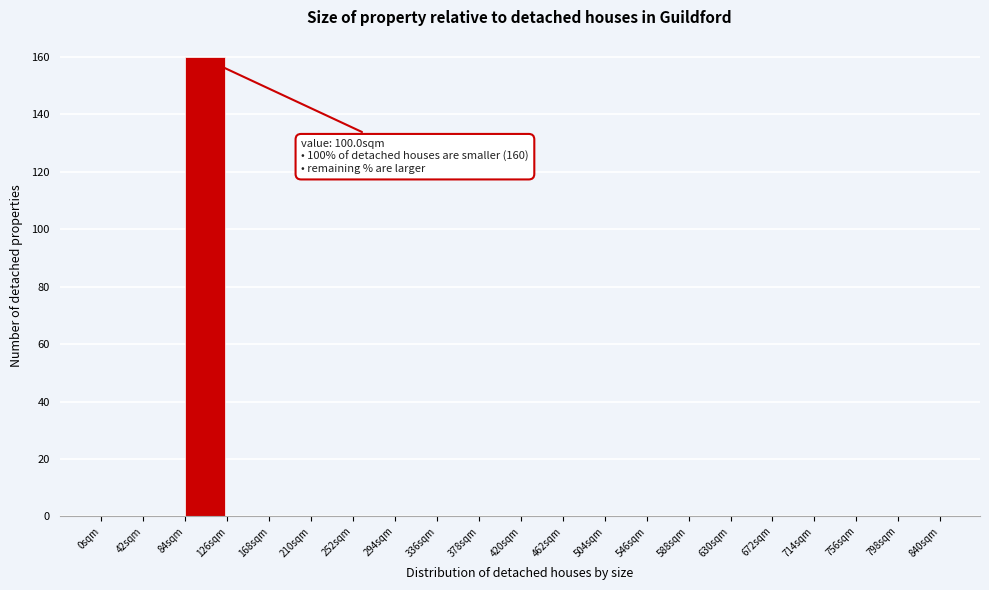

Over which range of the x-axis is the bar tallest?

84 to 126